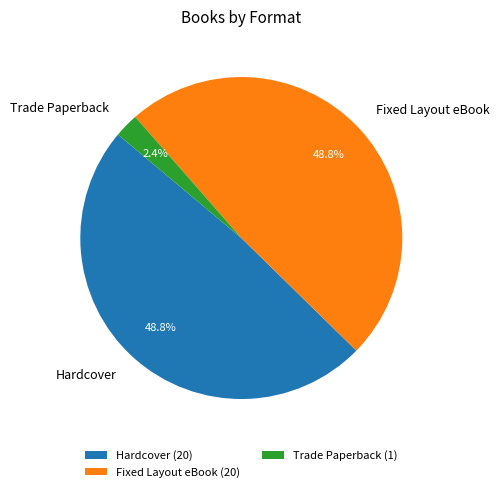

Is there any slice that represents more than half of the pie?

No